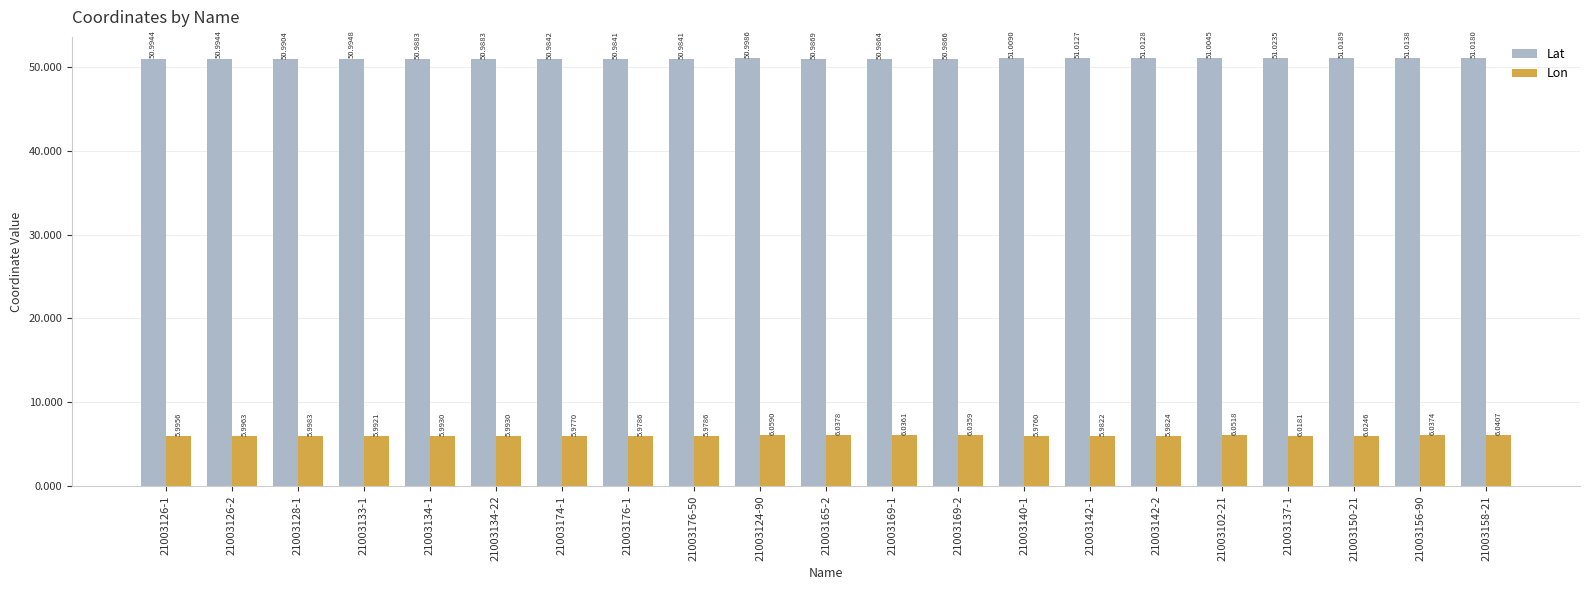

How many bars are there in total?

42